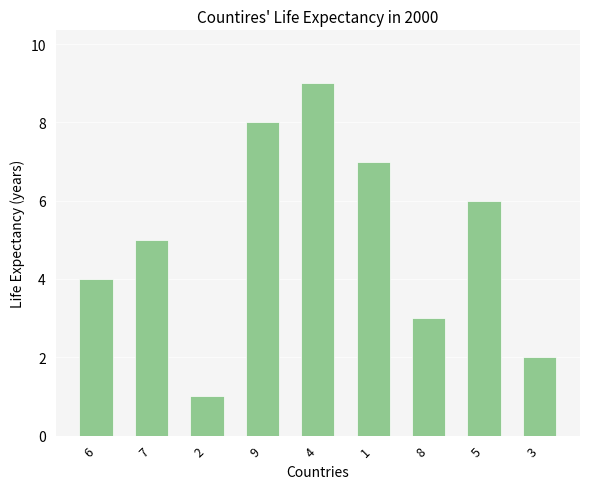

What is the label of the 7th bar from the right?

2